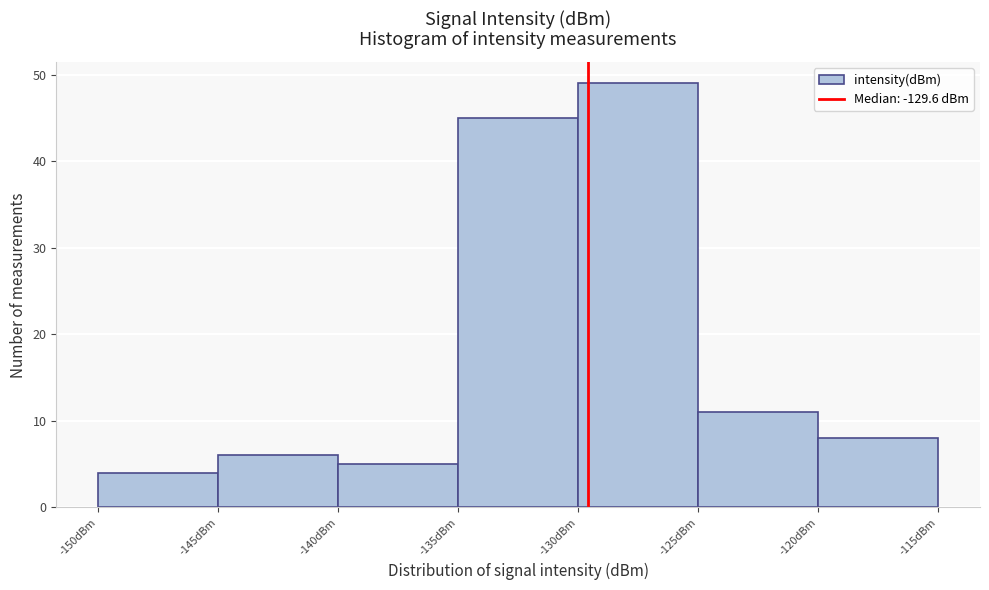

Over which range of the x-axis is the bar tallest?

-130 to -125